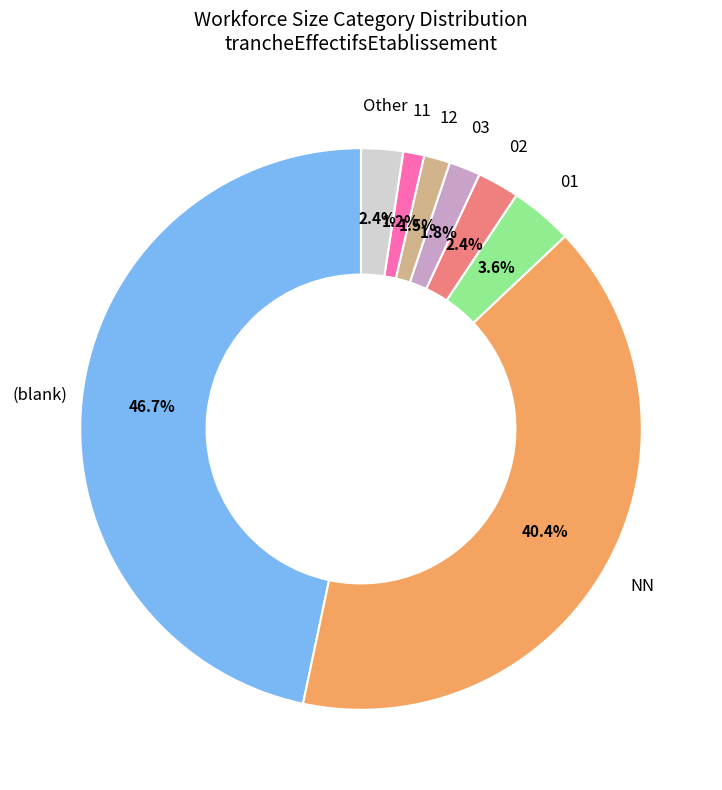

Does any single category account for the majority?

No